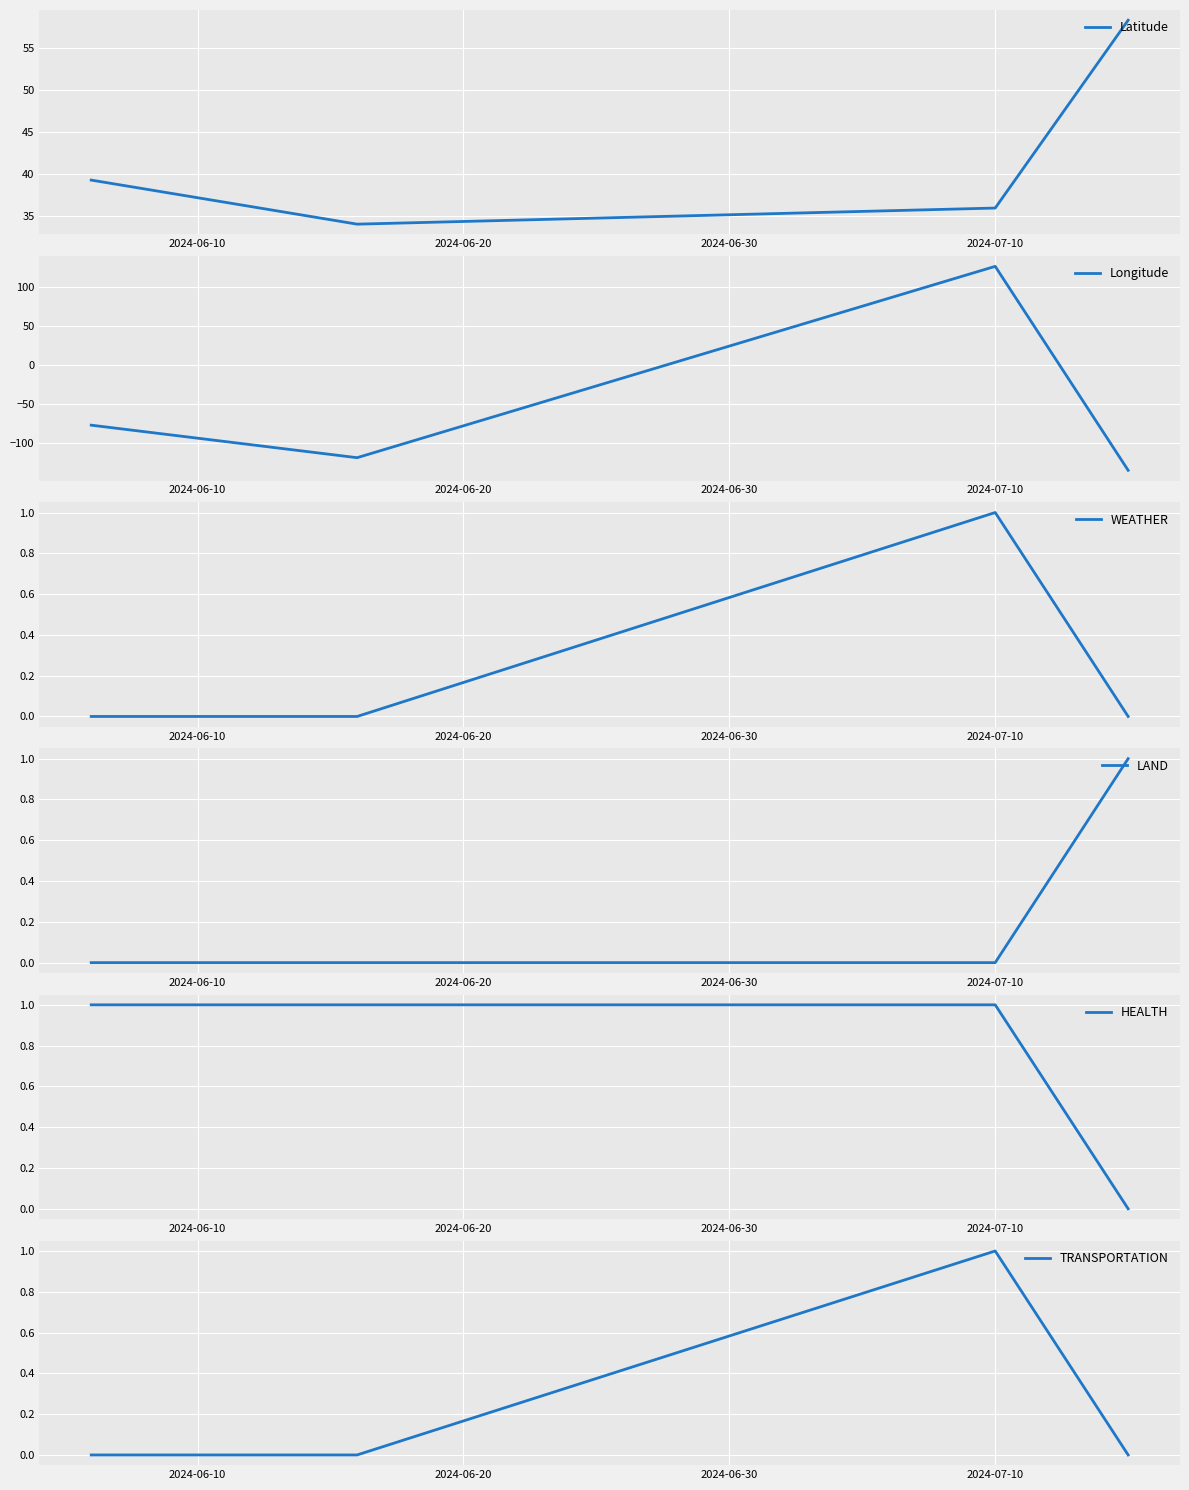

How many interior local valleys does the Latitude series have?

1